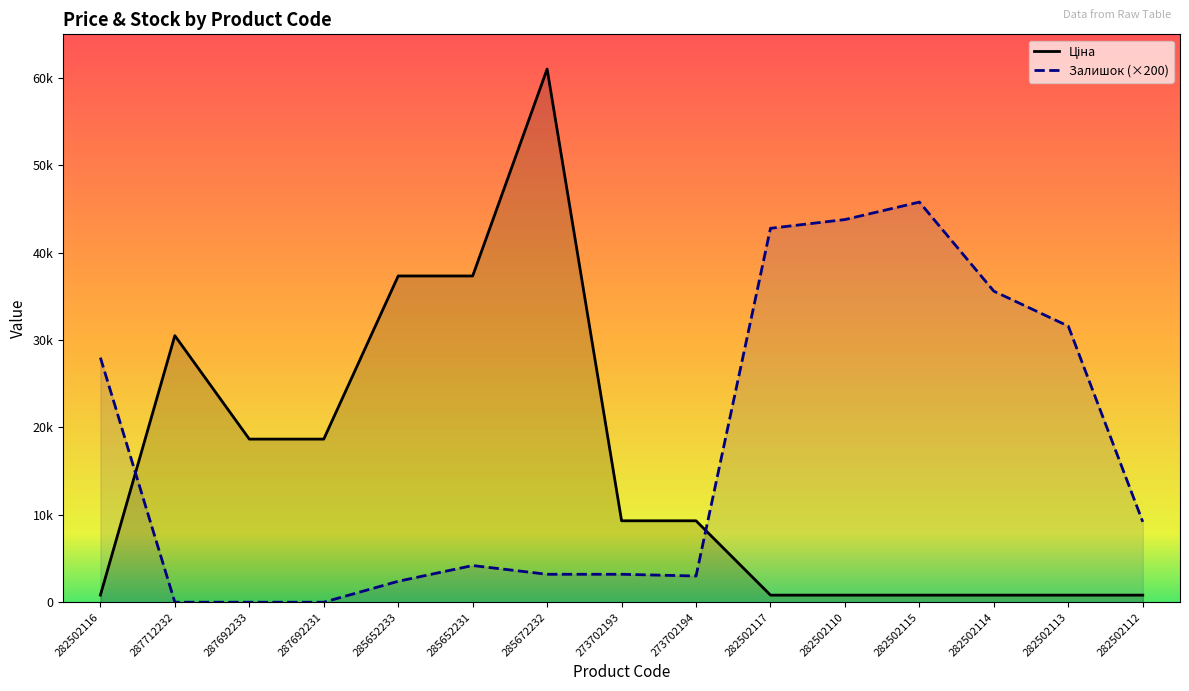

How many data points in Ціна are above 9321?

8